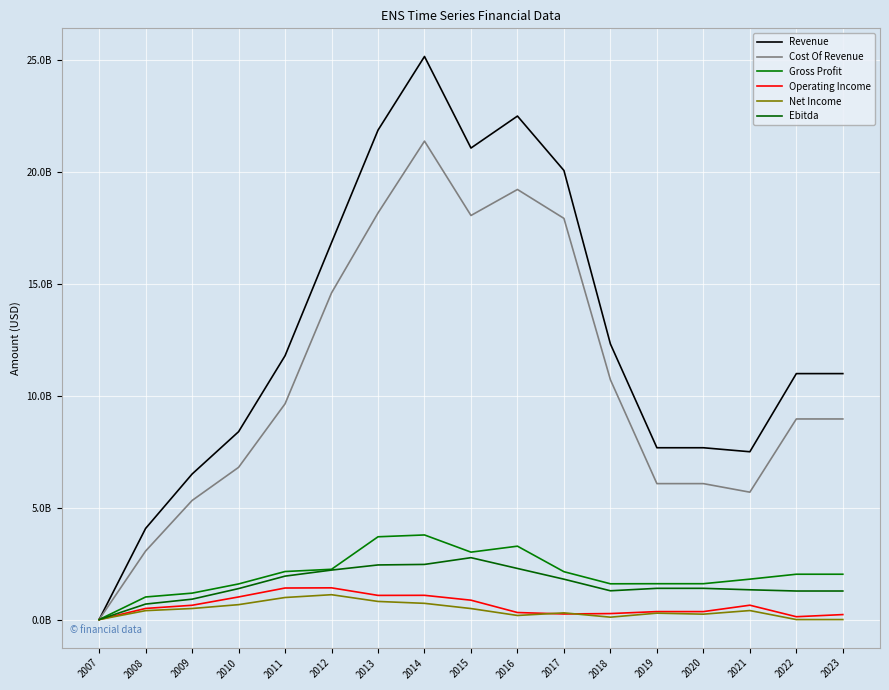

Is this an area chart (filled region under the line)?

No